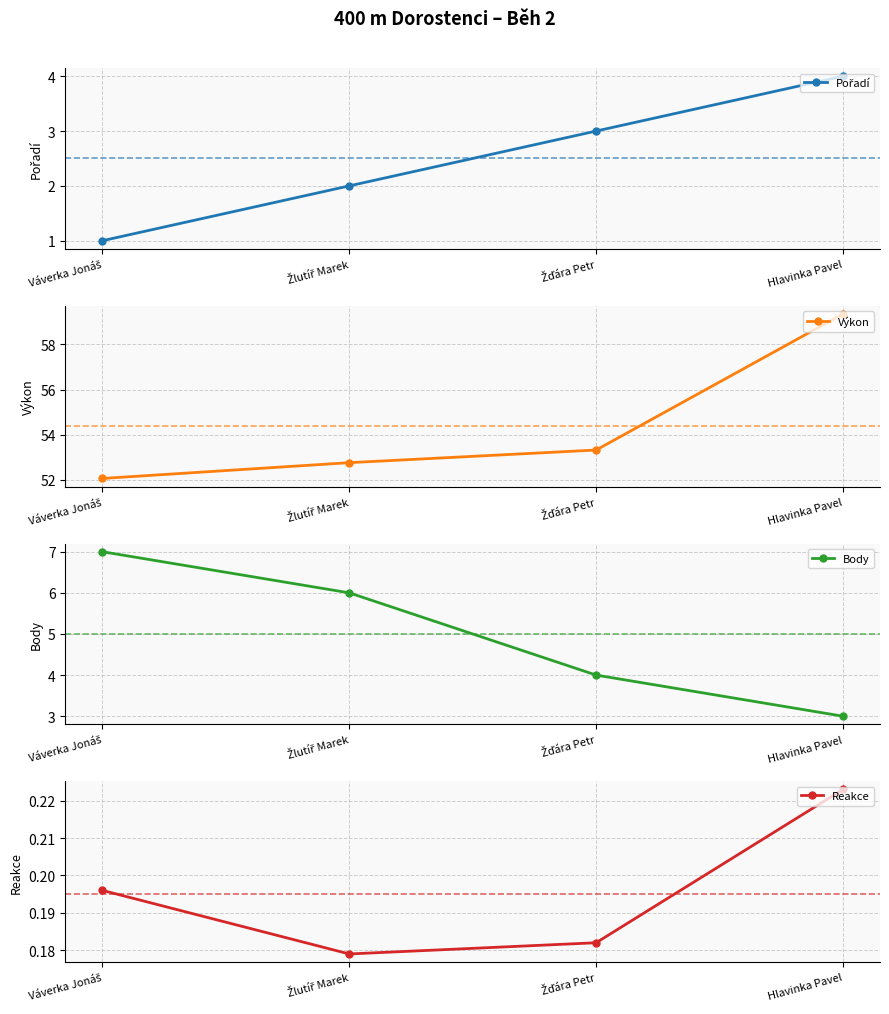

Which series has the widest spread of values?

Výkon